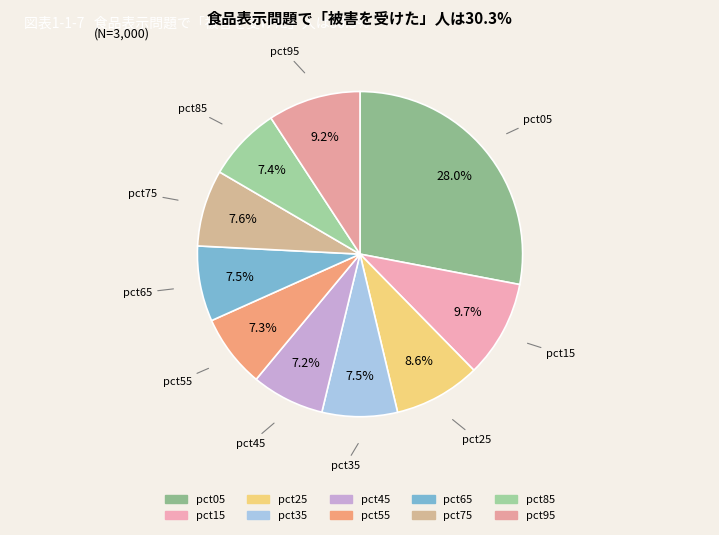

True or false: pct45 accounts for 7% of the total.

True